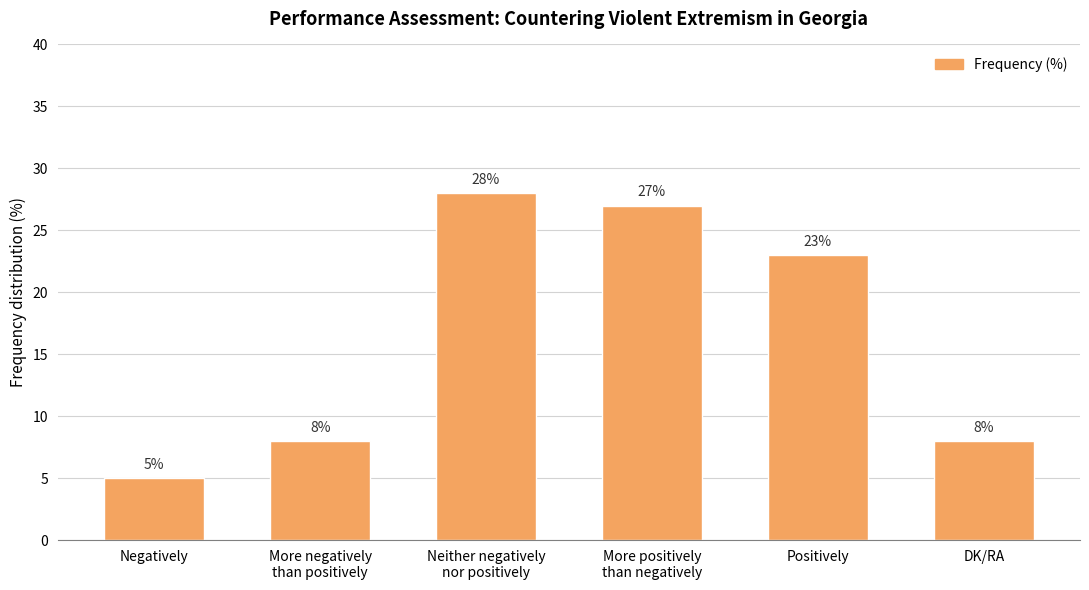

What is the label of the 1st bar from the right?

DK/RA